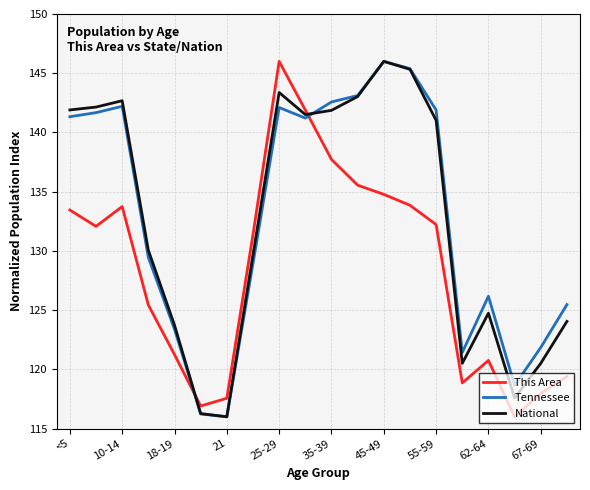

What is the maximum value for Tennessee?

146.0